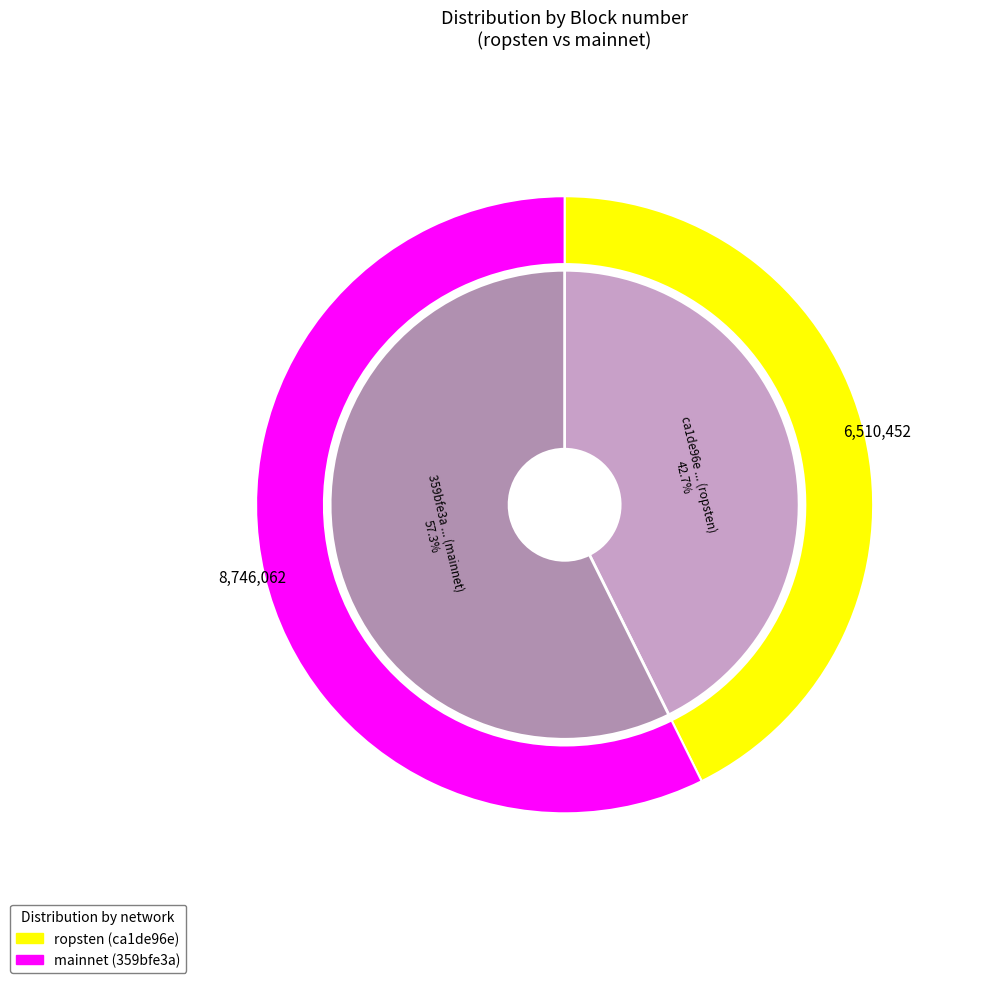

What portion of the pie excludes ca1de96e-e873-11e9-8dd1-d60cfe4a1df9?

57.3%